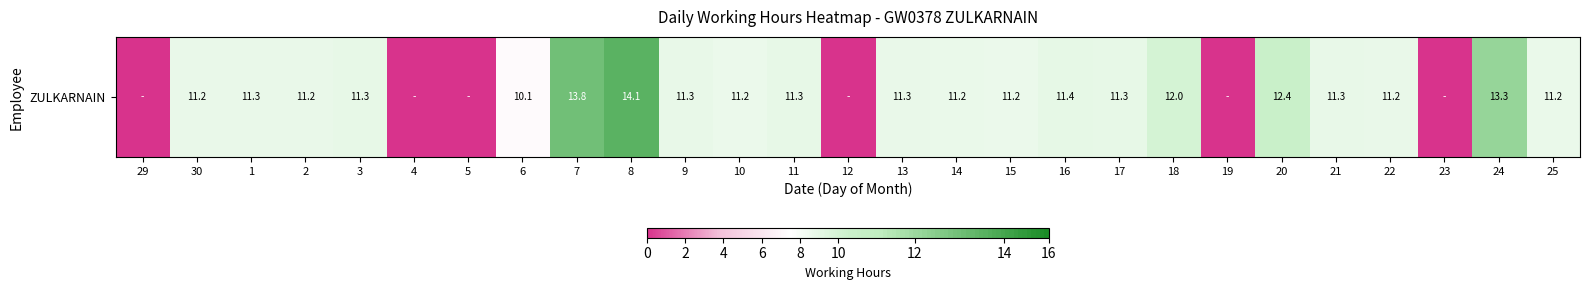

What is the ratio of the value at 14 to the value at 30?

1.0